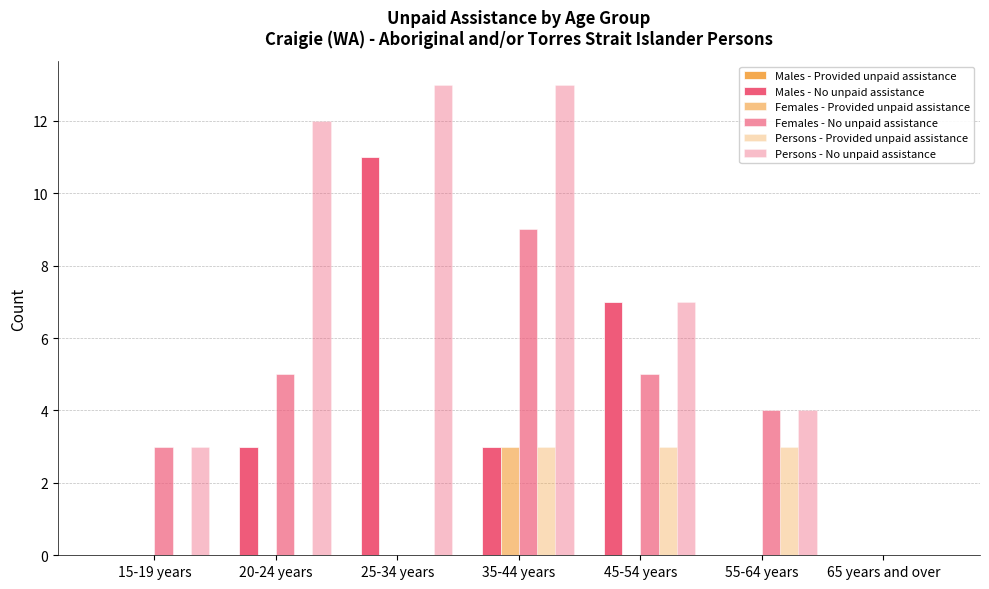

Is it true that Persons - Provided unpaid assistance equals 3 at 55-64 years?

True